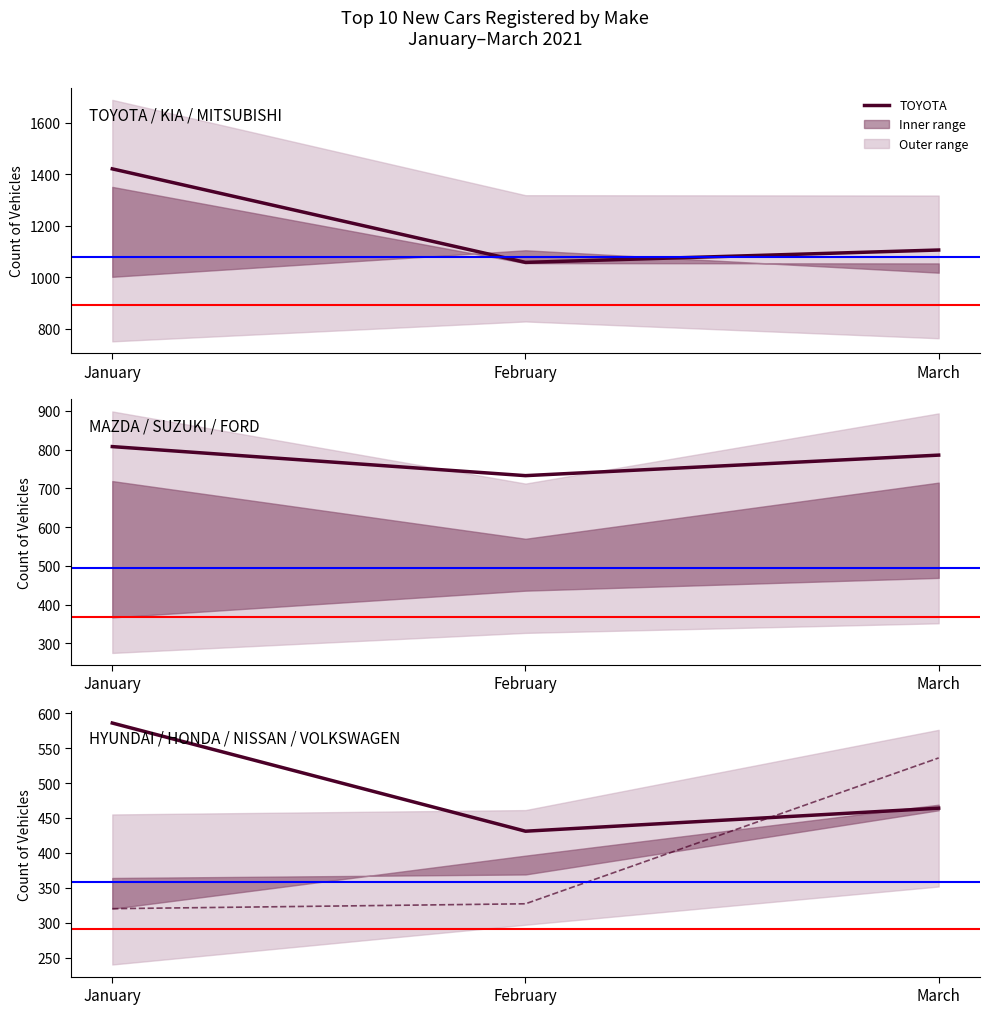

What is the difference between the MAZDA values at January and February?

75